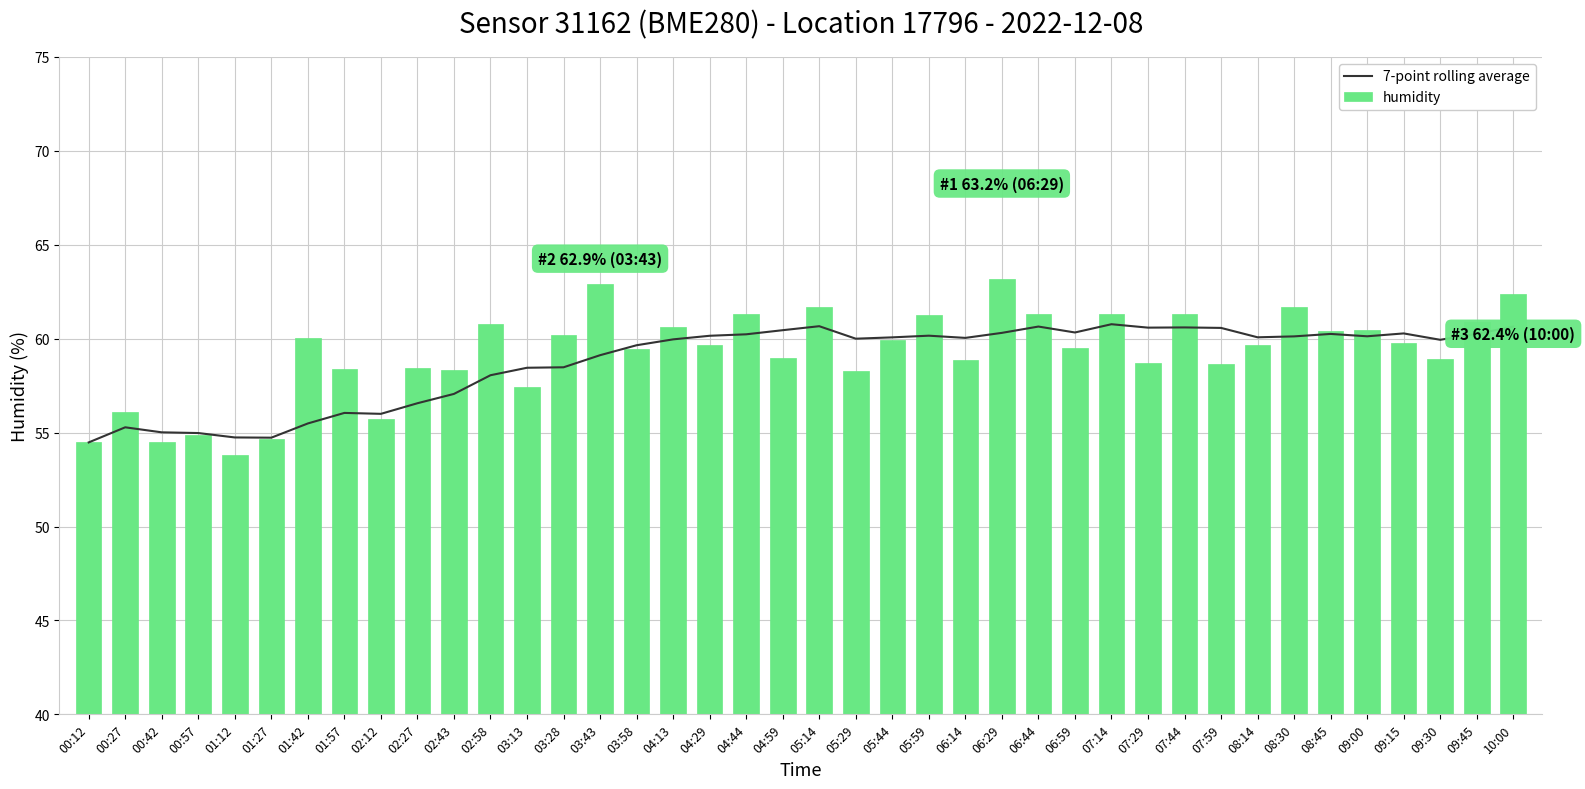

What is the label of the 13th bar from the right?

06:59